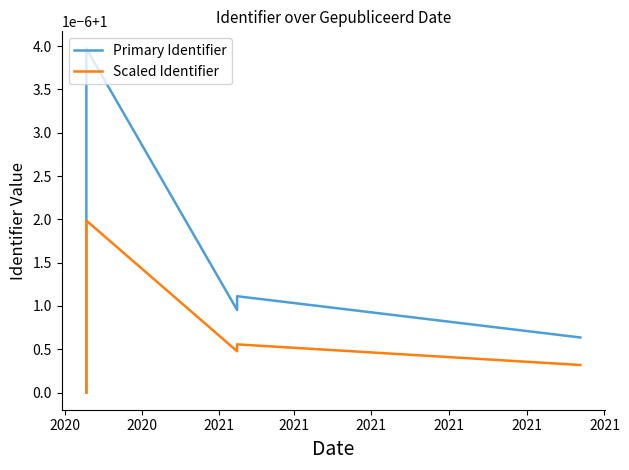

What is the value of the Primary Identifier point at the 4th from the left?

1.0